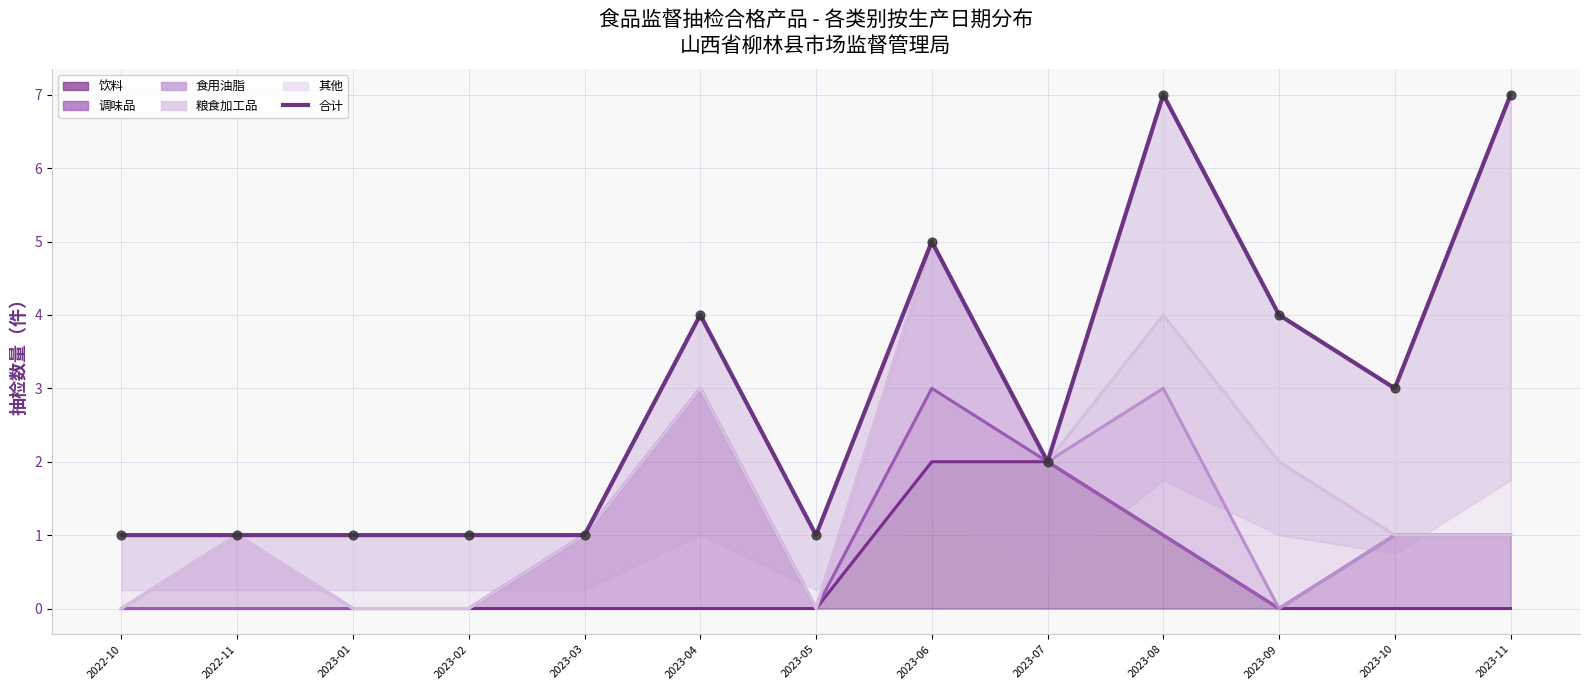

What is the change in value from 2022-11 to 2023-06?

+4